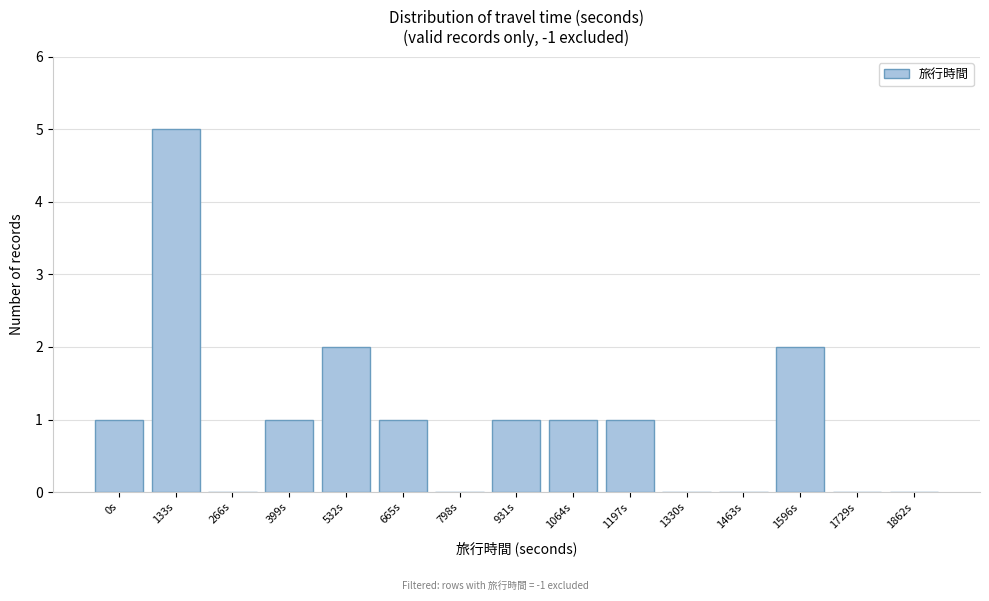

Reading left to right, extract all data points from this chart.

0s=1	133s=5	266s=0	399s=1	532s=2	665s=1	798s=0	931s=1	1064s=1	1197s=1	1330s=0	1463s=0	1596s=2	1729s=0	1862s=0